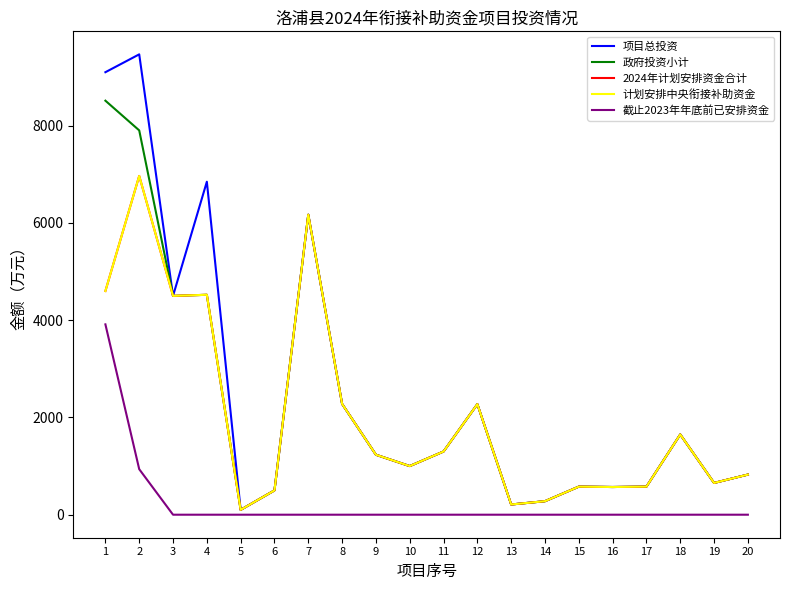

List the series in order of their peak value, lowest first.

截止2023年年底前已安排资金, 2024年计划安排资金合计, 计划安排中央衔接补助资金, 政府投资小计, 项目总投资